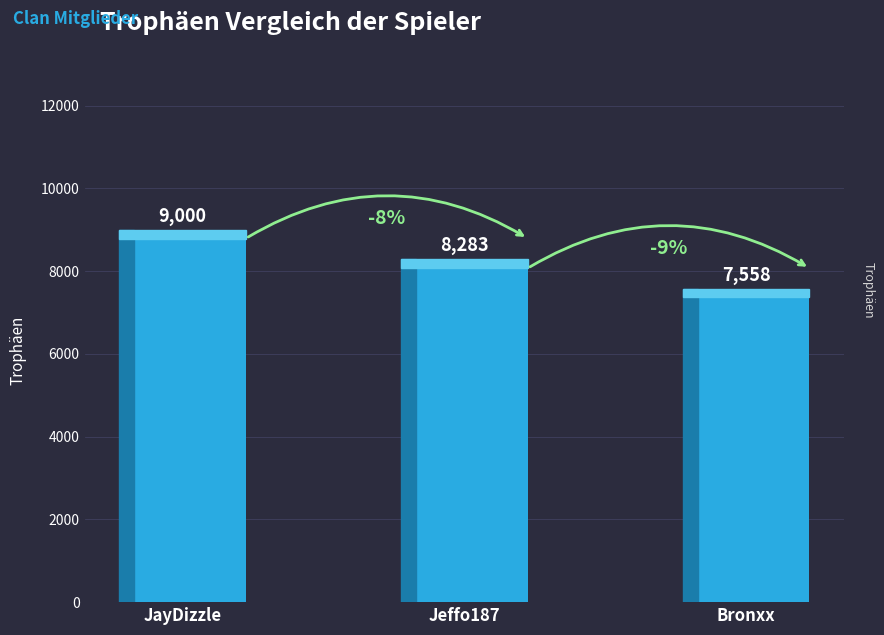

How many values are below 8283?

1